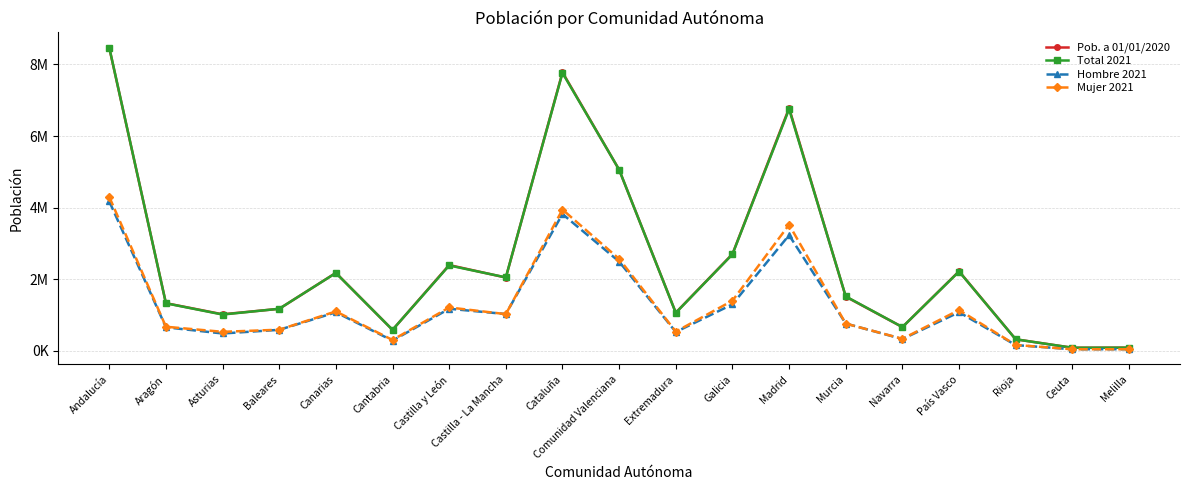

True or false: Mujer 2021 and Total 2021 intersect in this chart.

False